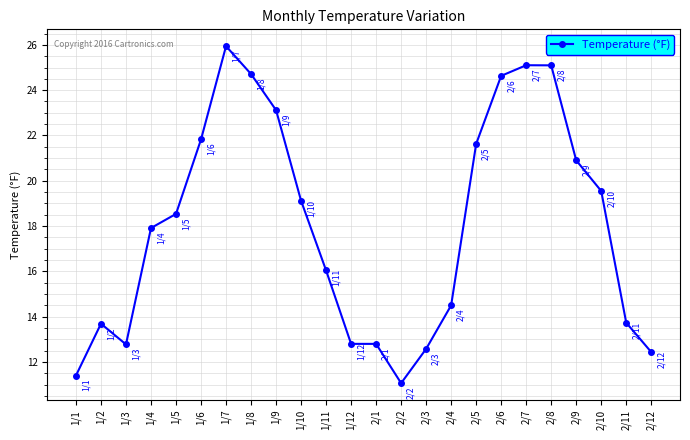

What is the sum of the values at 2/3 and 1/10?

31.7